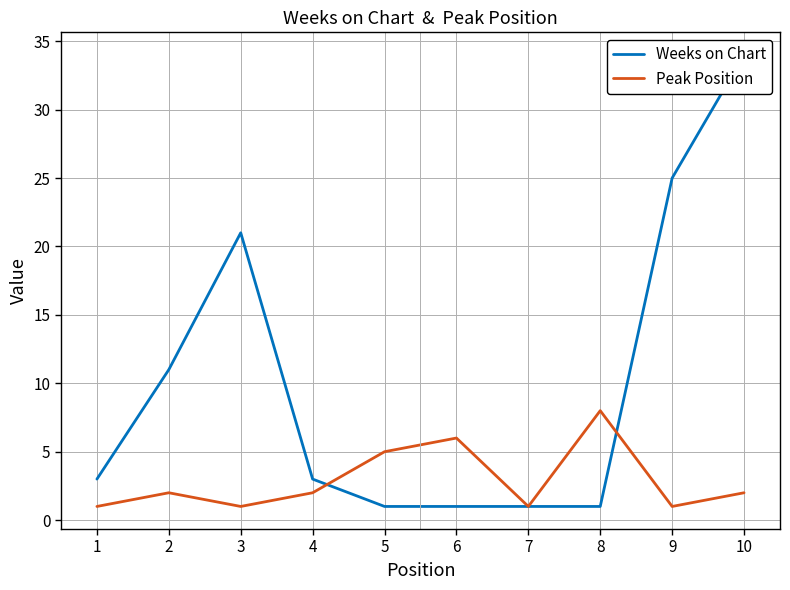

At how many categories does at least one series exceed 7?

5